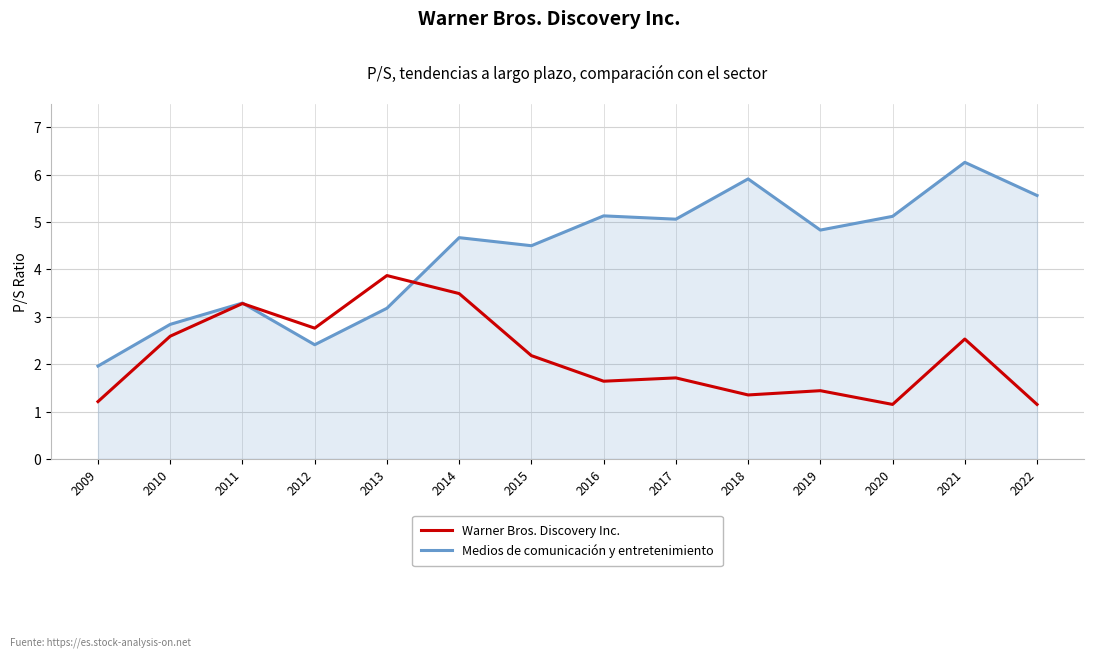

What is the difference between the highest and lowest values at 2015?

2.3